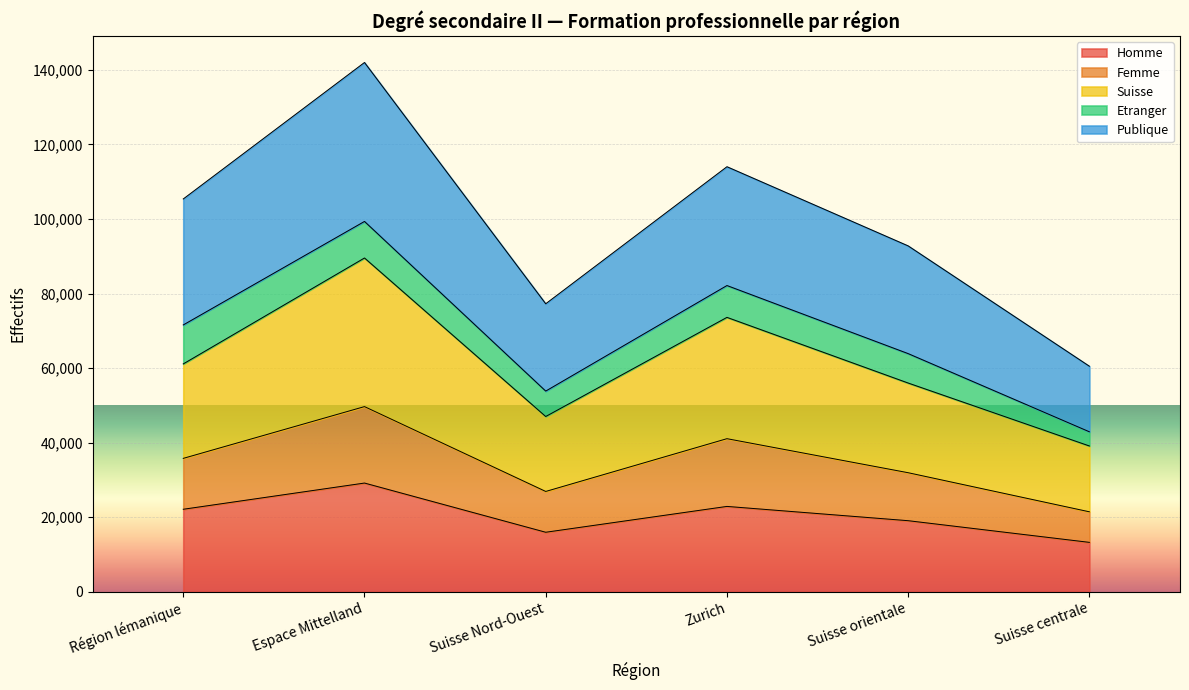

What value does the Homme series have at Région lémanique, to the nearest 10?

22140